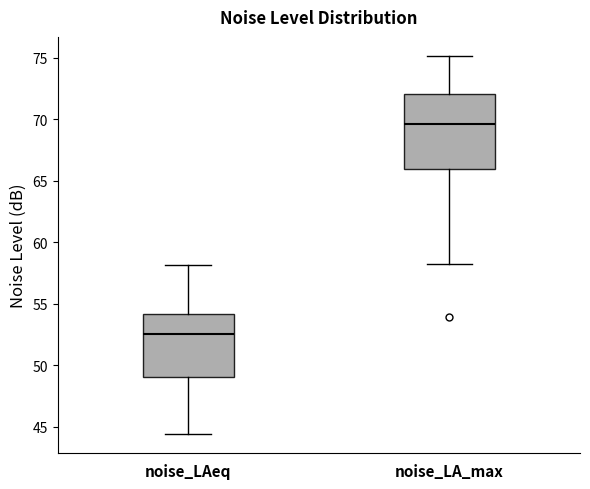

Reading left to right, read every box against the y-axis: the position of its median line, the range the box covers, and the ends of its whiskers. The values are not printed on the chart, so give them approximately, as read against the axis.

noise_LAeq: median 52.5, box 49.0 to 54.0, whiskers 44.5 to 58.0
noise_LA_max: median 69.5, box 66.0 to 72.0, whiskers 58.0 to 75.0